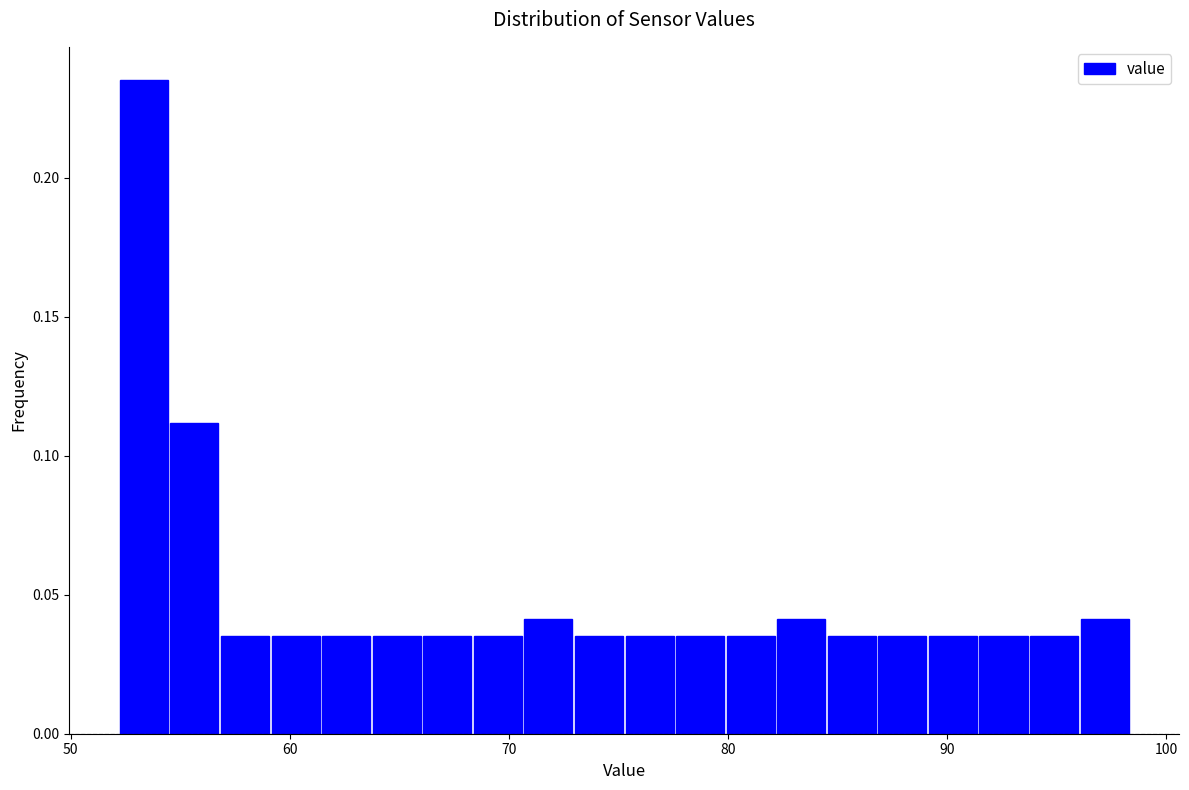

Around what value on the x-axis is the tallest bar? Give the approximate position of its centre, as read against the axis.

53